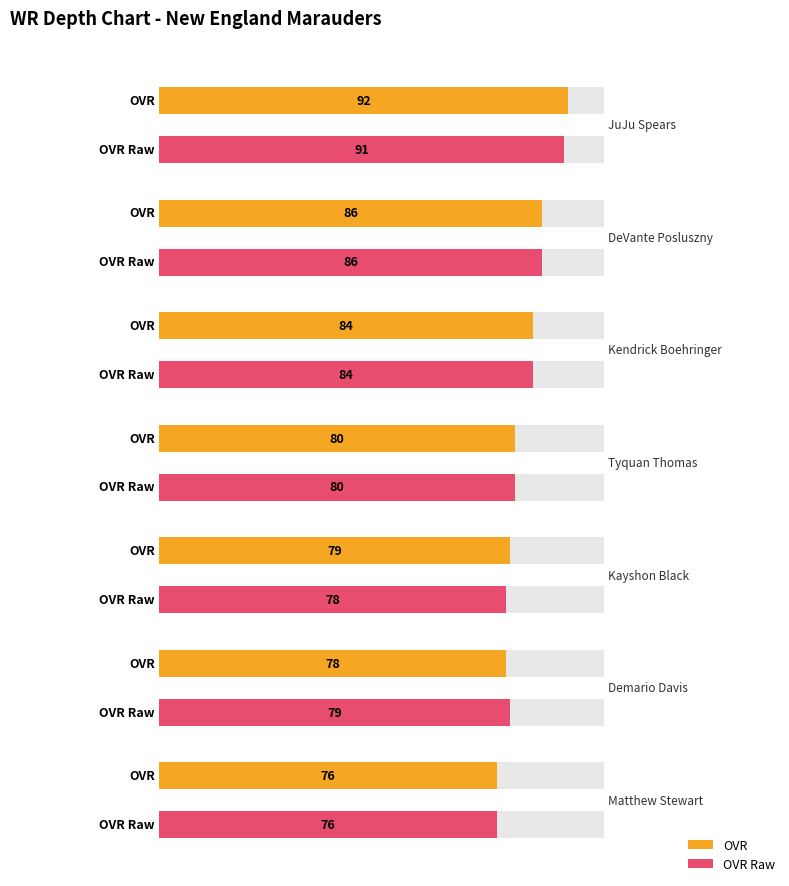

Count the number of categories in the chart.

7